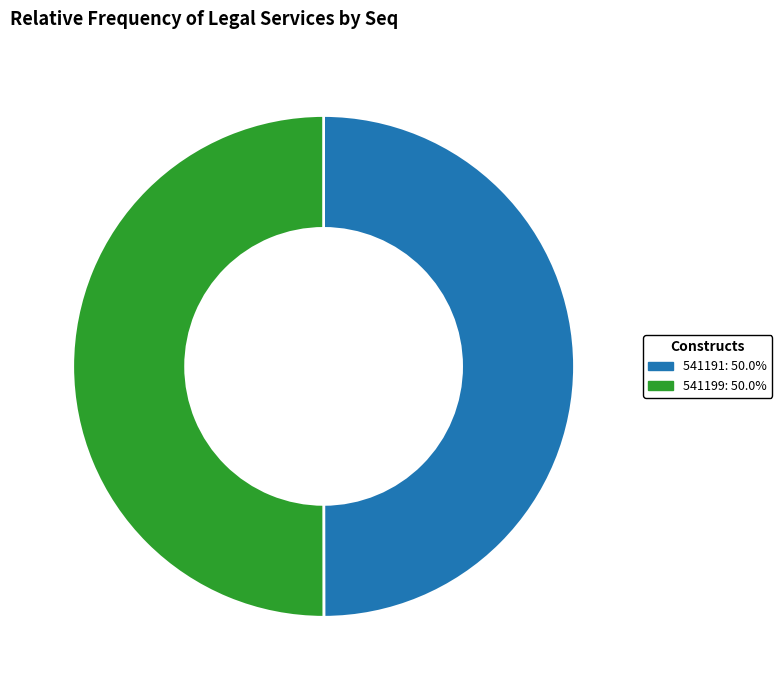

Is the sum of 541199 and 541191 greater than half?

Yes